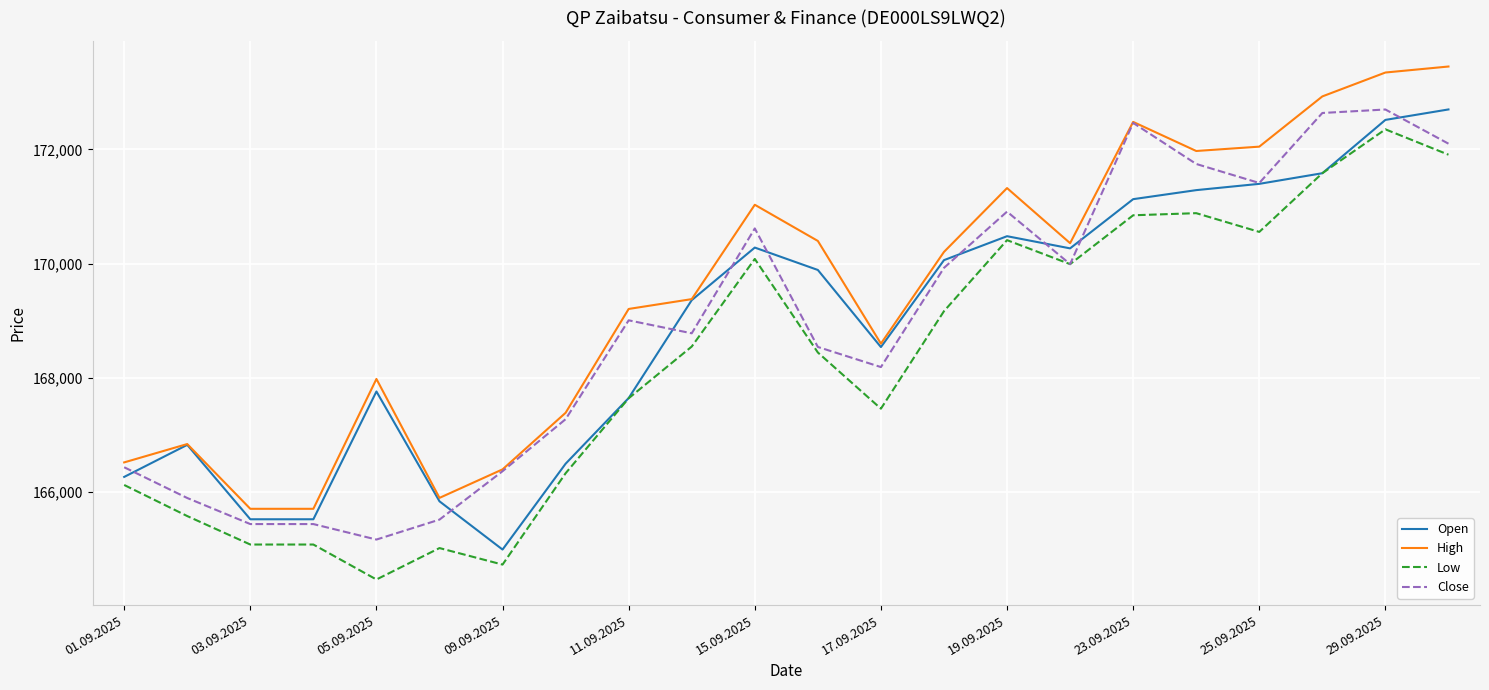

What is the smallest value displayed?

164474